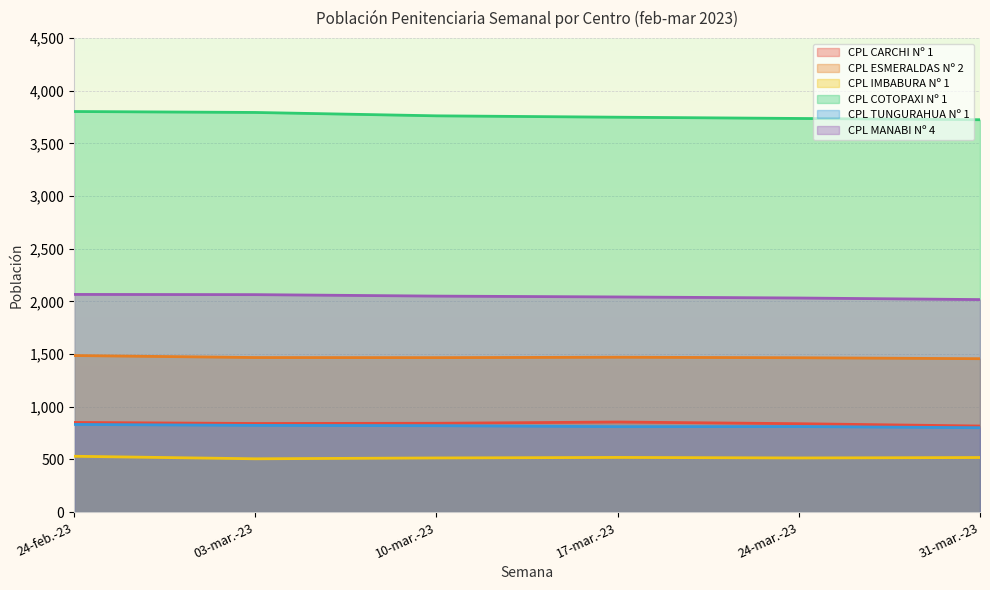

Reading right to left, extract all data points from this chart.

CPL CARCHI Nº 1: 817	839	855	843	841	851
CPL ESMERALDAS Nº 2: 1456	1465	1470	1466	1467	1486
CPL IMBABURA Nº 1: 518	514	519	514	506	530
CPL COTOPAXI Nº 1: 3724	3736	3748	3761	3793	3802
CPL TUNGURAHUA Nº 1: 801	812	811	820	823	832
CPL MANABI Nº 4: 2017	2032	2042	2050	2064	2066